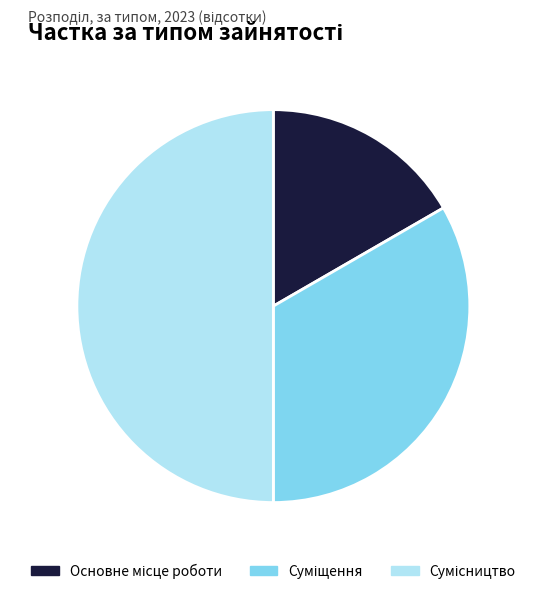

How many segments does this pie chart have?

3